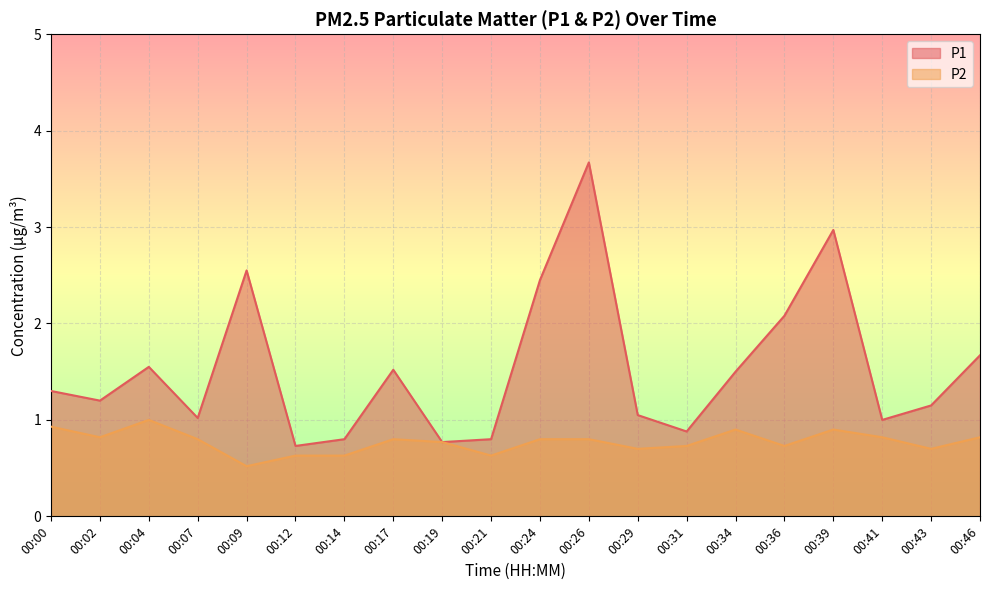

What are all the series names shown in the legend?

P1, P2